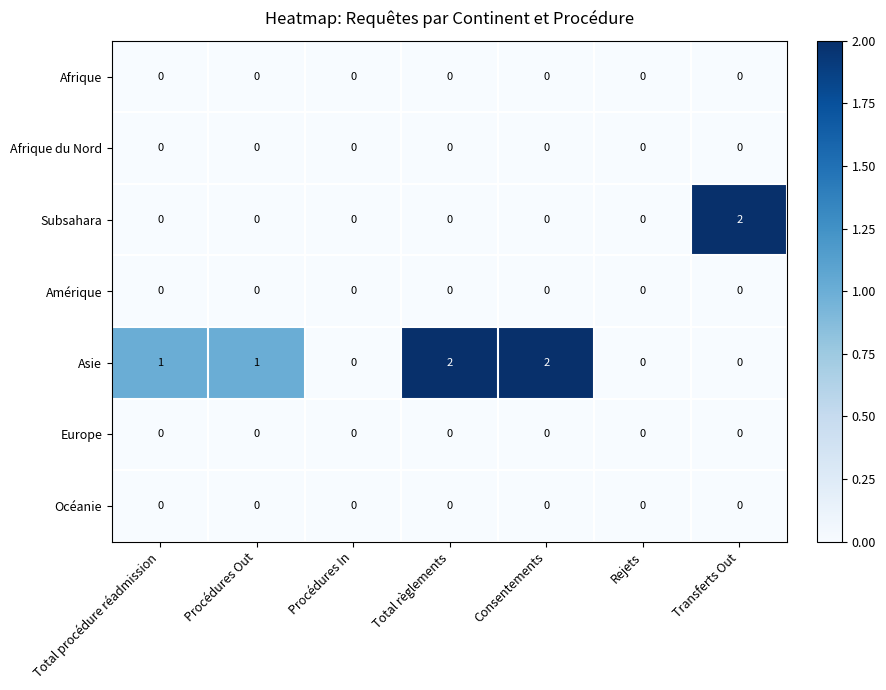

How many Subsahara values are between 0 and 1?

6